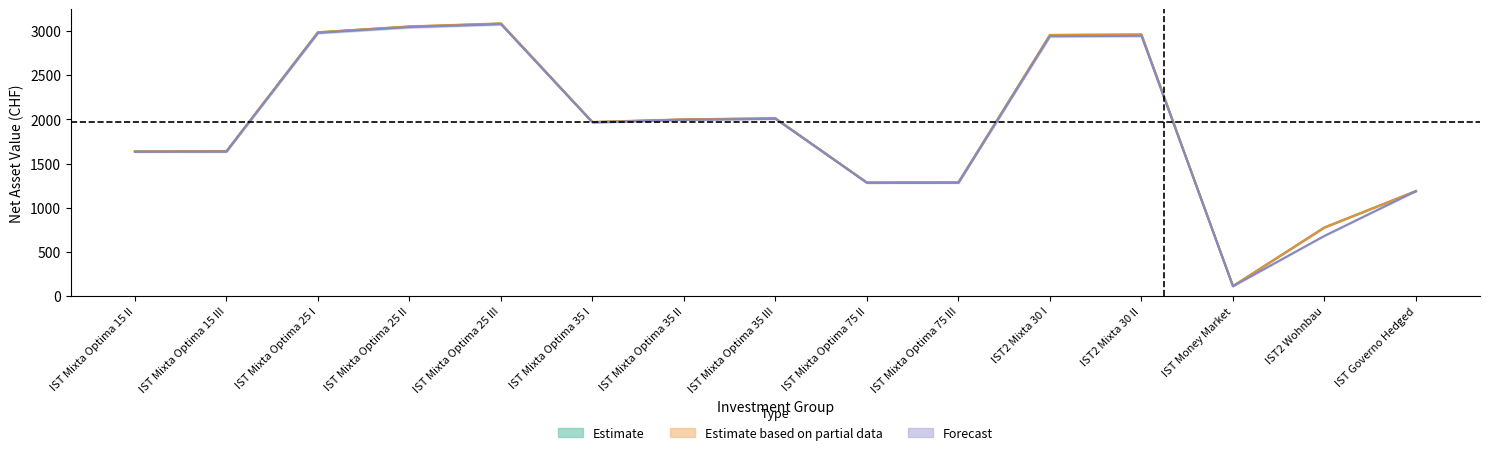

What is the difference between the maximum and minimum values in the redemption_price series?

2966.6